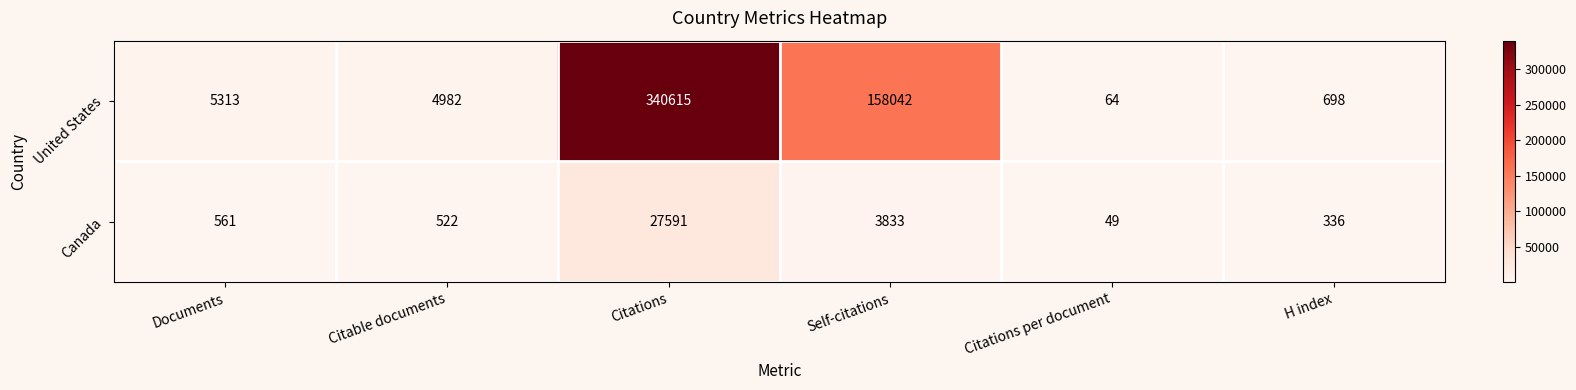

What is the difference between the highest and lowest values at Citations per document?

15